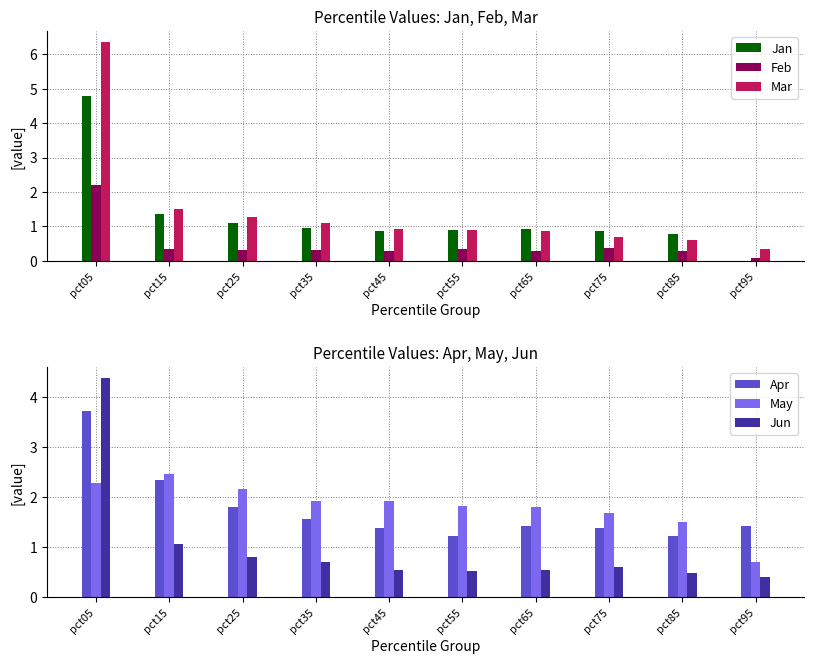

How many distinct data groups are displayed?

6